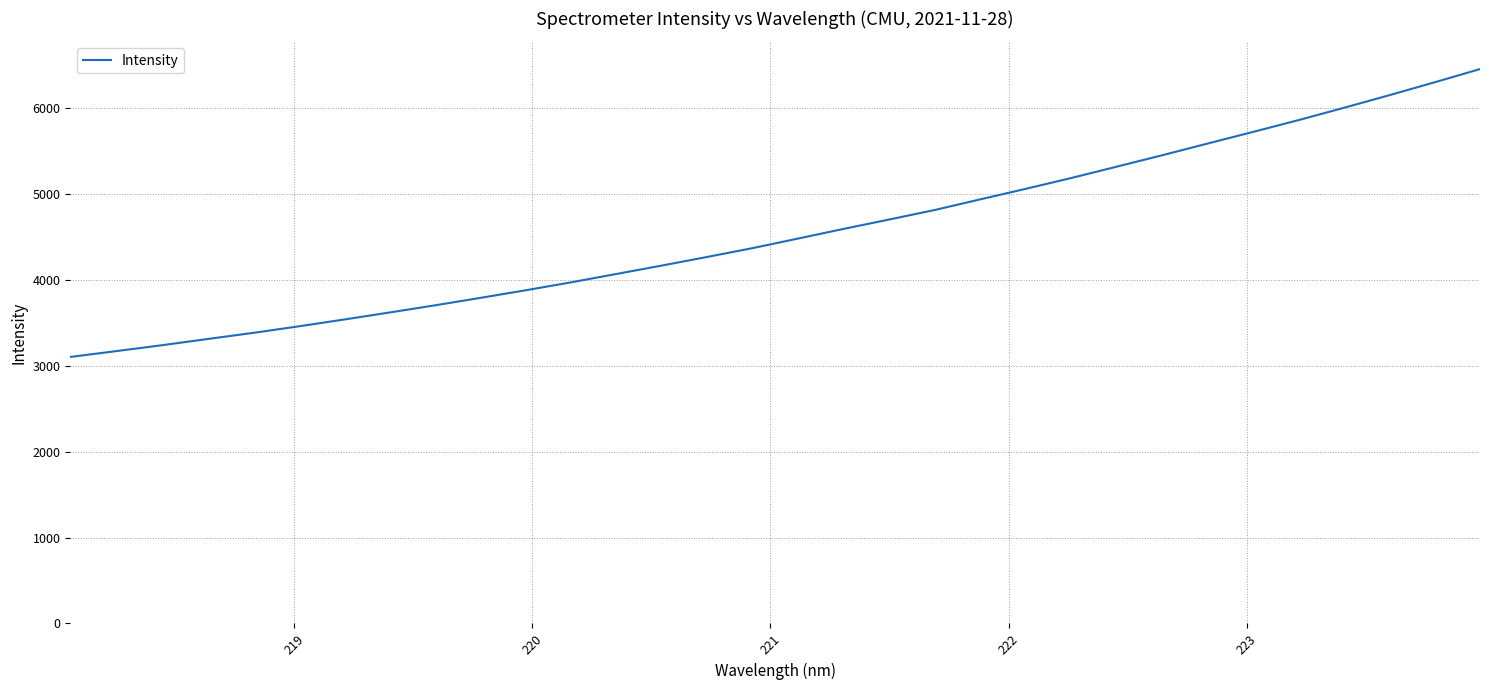

What is the maximum value shown in the chart?

6452.8